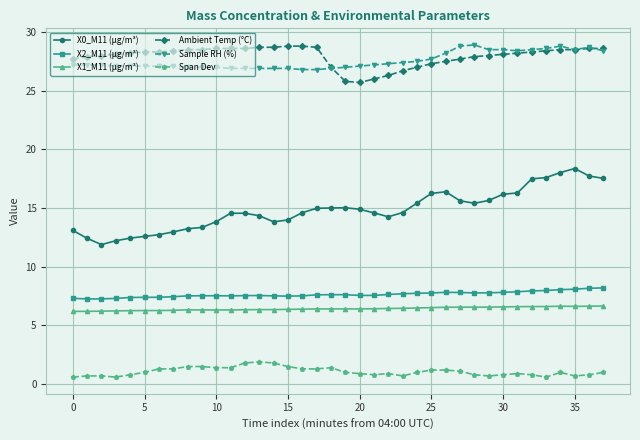

What is the value of the Span Dev point at the 33rd from the left?

0.8